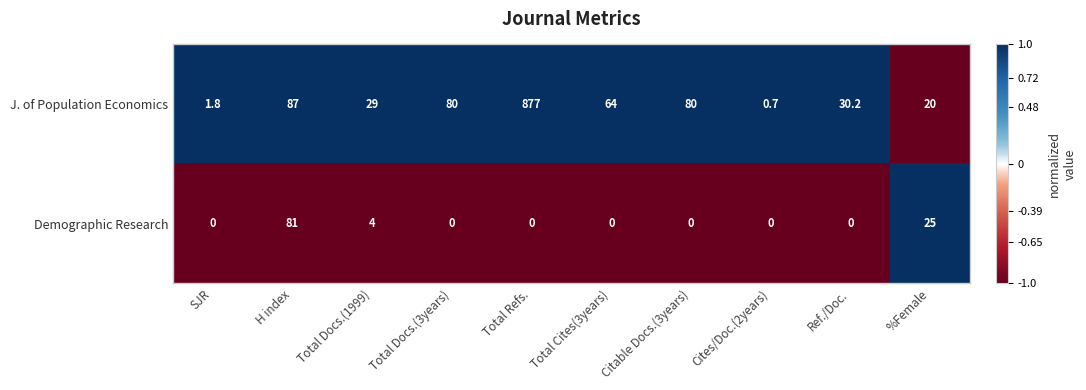

Rank the series by their average value, from lowest to highest.

Demographic Research, J. of Population Economics